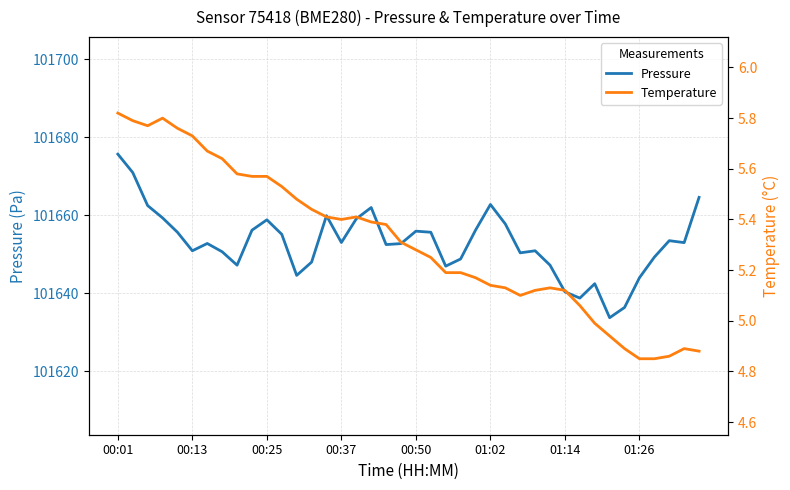

Does the chart have visible grid lines?

Yes